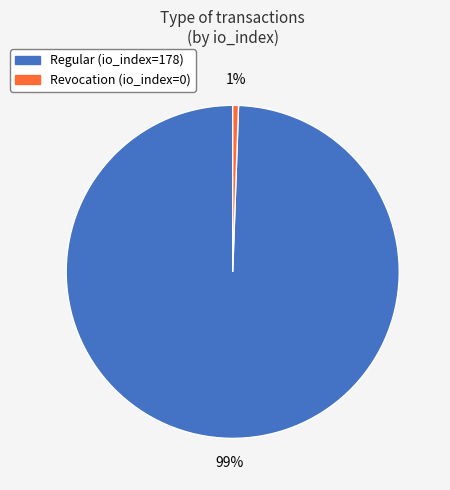

What percentage is the Revocation (io_index=0) slice, to the nearest percent?

1%